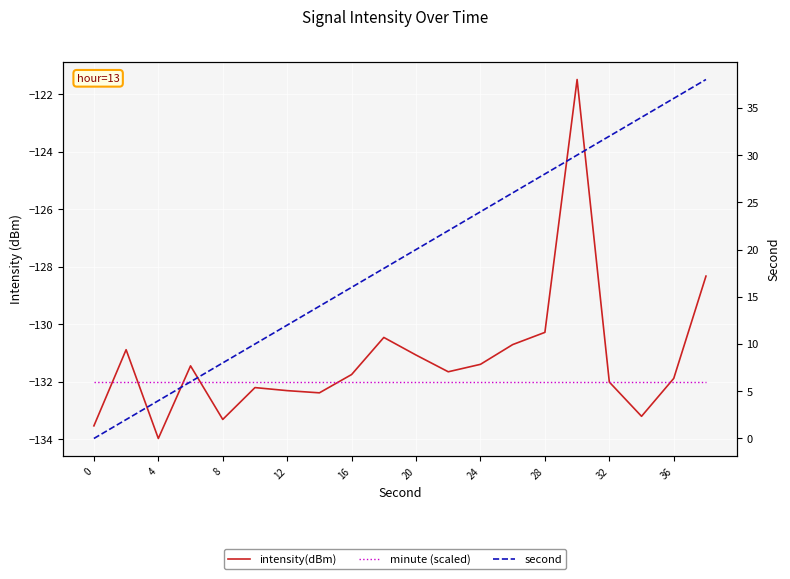

At how many categories does at least one series exceed -67?

20